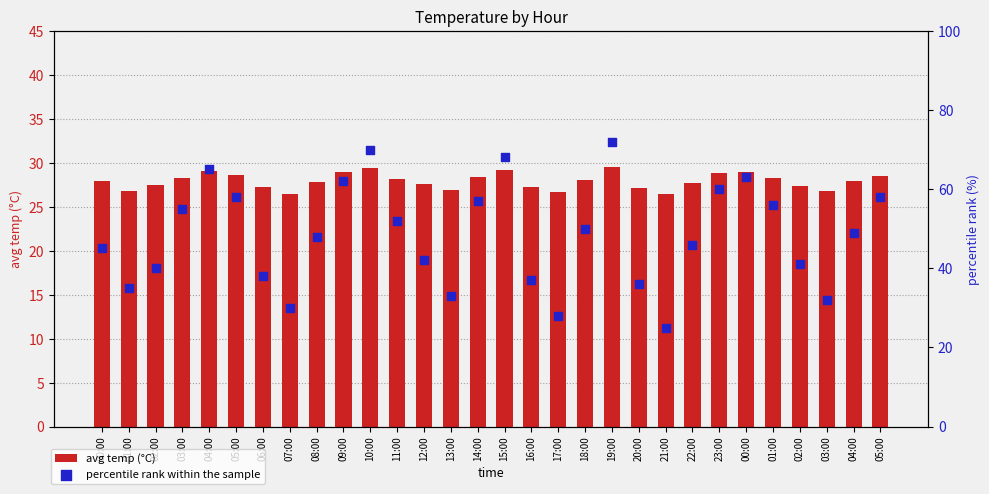

Which series has the largest total across all categories?

percentile rank within the sample